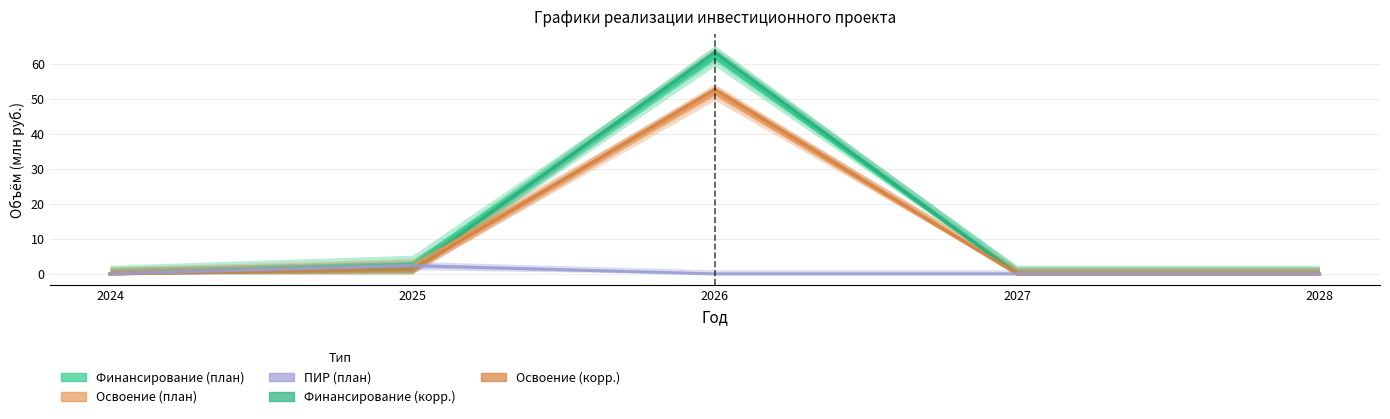

At which category does ПИР (план) reach its first local peak?

2025